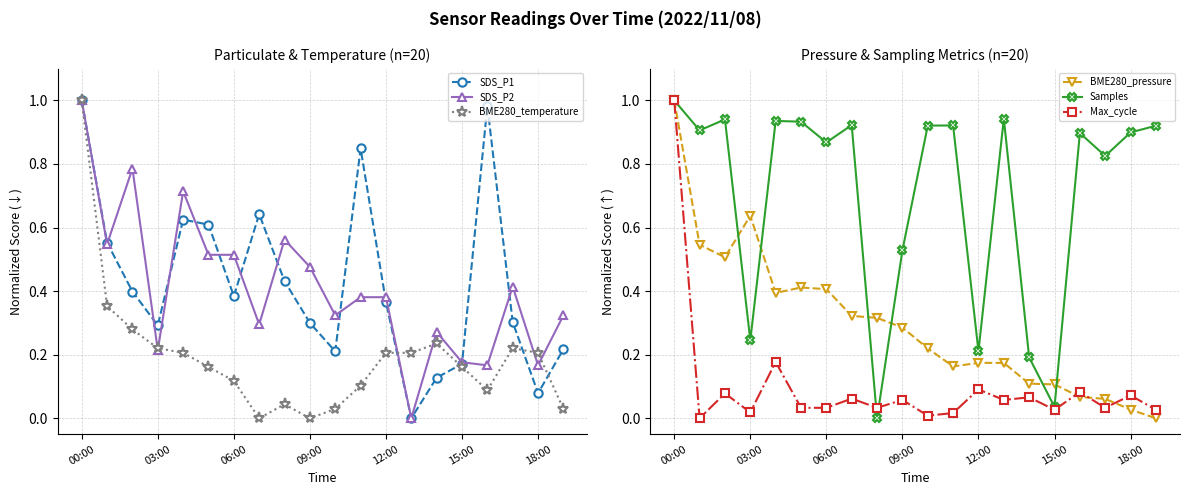

True or false: BME280_pressure has a value of 0.3 at 12:00.

False